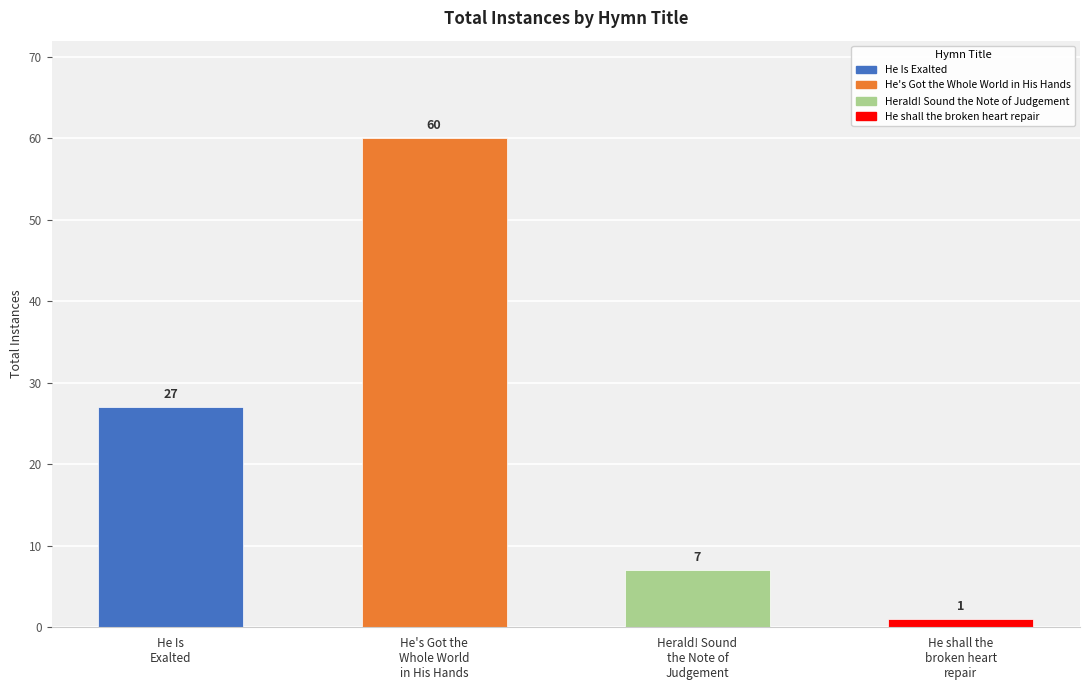

What is the difference between the maximum and minimum values?

59